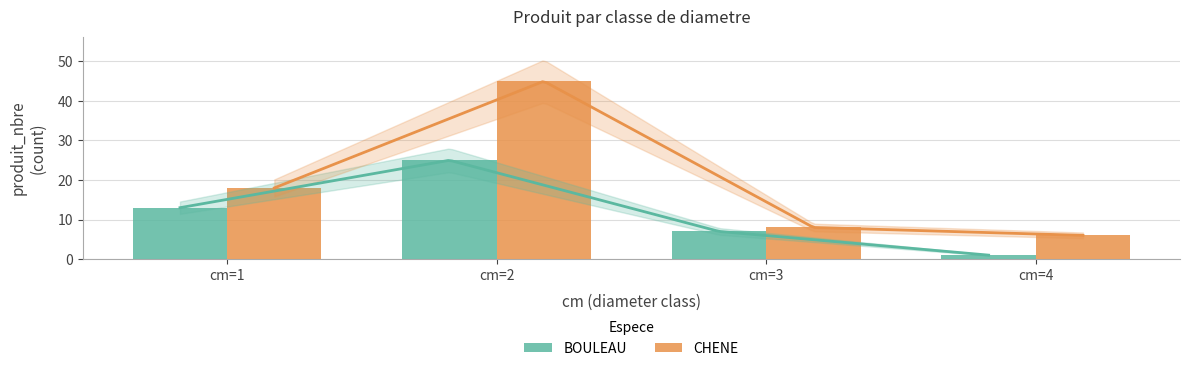

What is the total value across all series at cm=4?

7